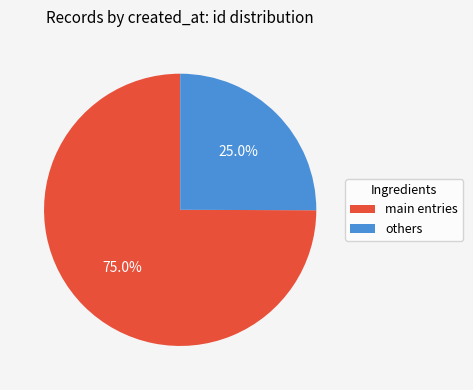

Does any single category account for the majority?

Yes